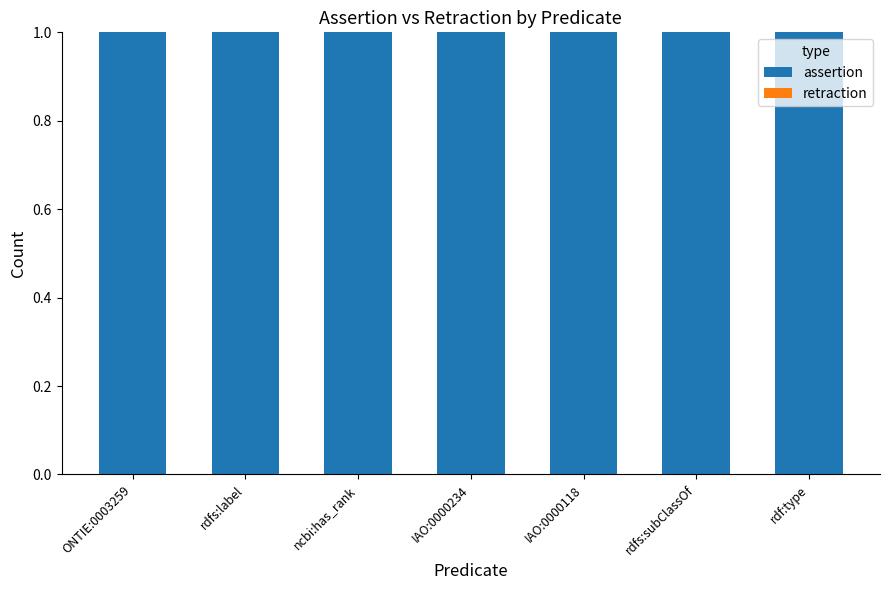

Reading left to right, transcribe all the data shown in this chart.

assertion: ONTIE:0003259=1	rdfs:label=1	ncbi:has_rank=1	IAO:0000234=1	IAO:0000118=1	rdfs:subClassOf=1	rdf:type=1
retraction: ONTIE:0003259=0	rdfs:label=0	ncbi:has_rank=0	IAO:0000234=0	IAO:0000118=0	rdfs:subClassOf=0	rdf:type=0